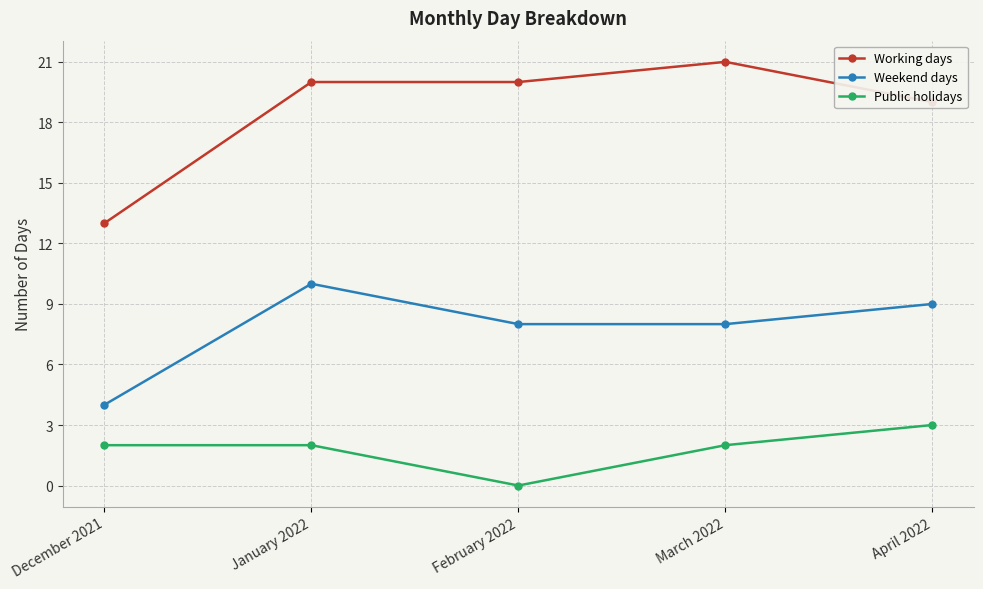

Is it true that Working days equals 13 at December 2021?

True